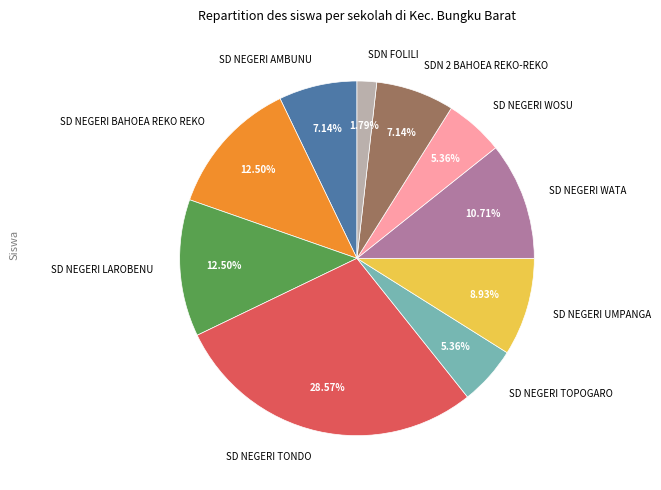

What is the smallest slice in the pie chart?

SDN FOLILI